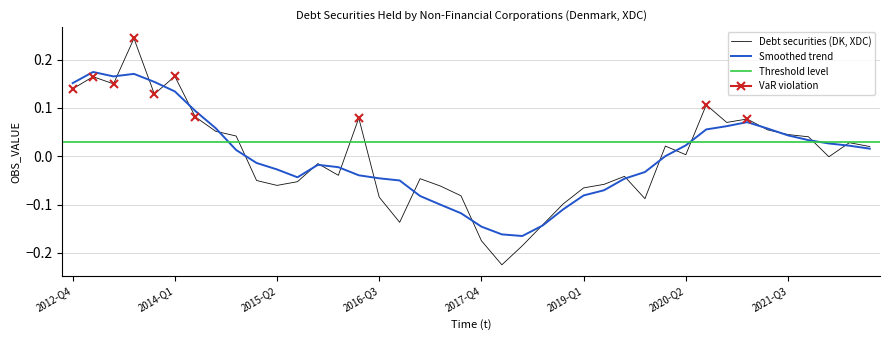

The value at 2022-Q1 is -0.0. True or false?

False